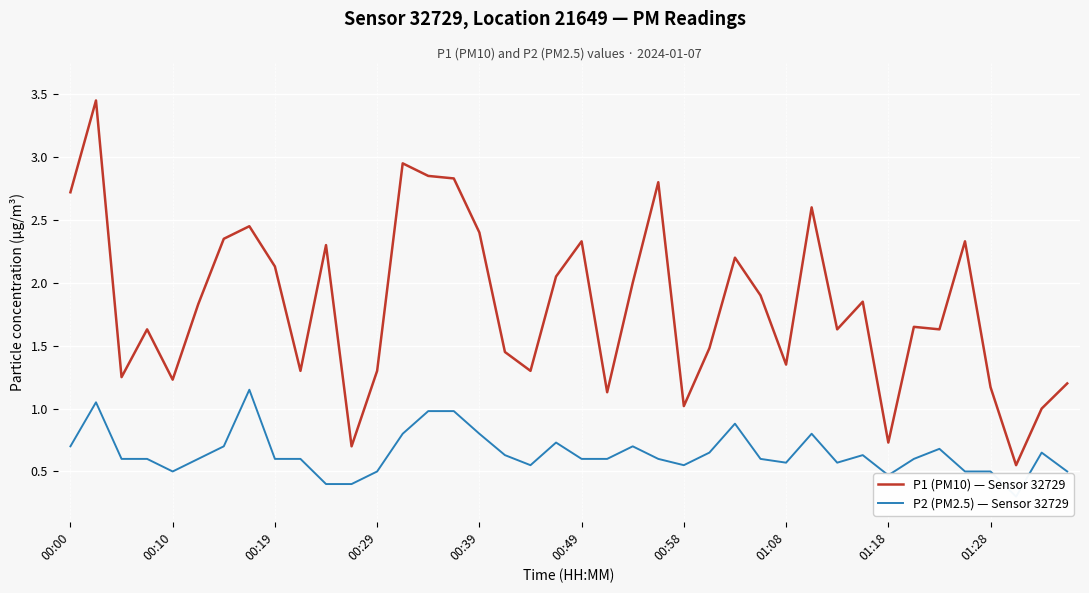

Rank the series by their average value, from lowest to highest.

P2 (PM2.5) — Sensor 32729, P1 (PM10) — Sensor 32729